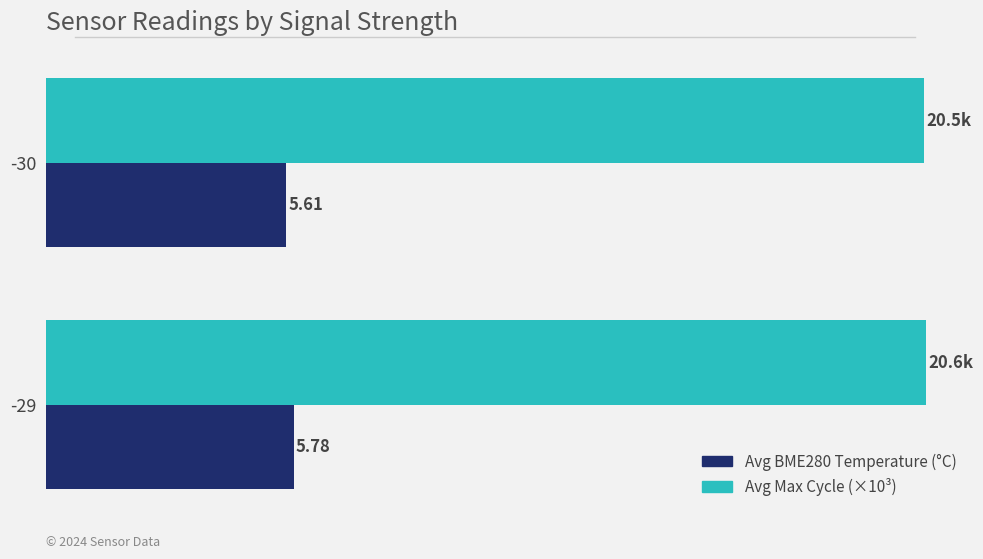

Which series has the largest range (max minus min)?

Avg BME280 Temperature (°C)